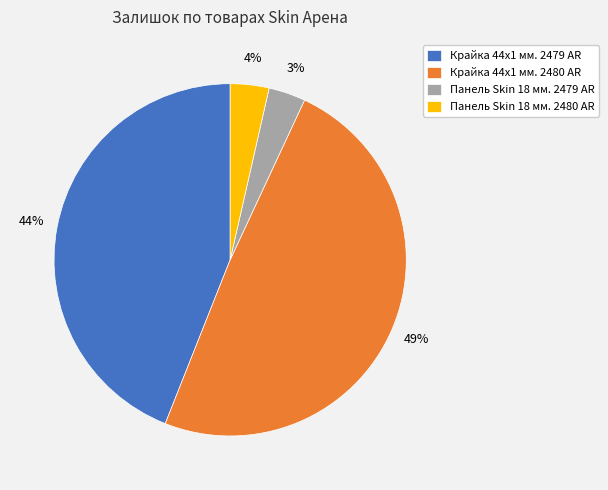

Do Панель Skin 18 мм. 2479 AR and Крайка 44x1 мм. 2480 AR together represent more than half of the pie?

Yes